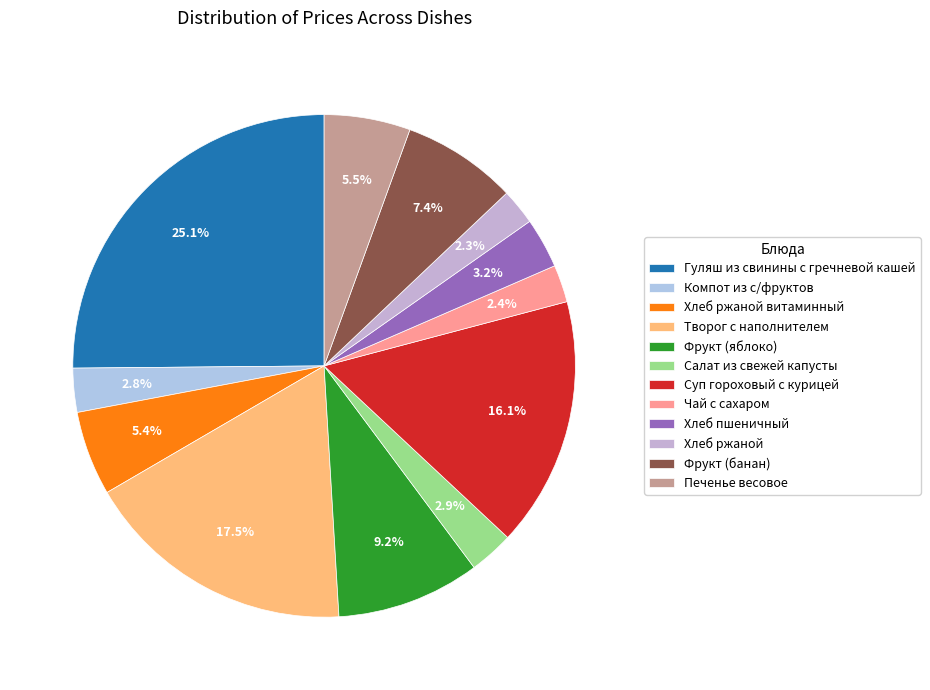

To the nearest percent, what is the combined percentage of Суп гороховый с курицей and Фрукт (яблоко)?

25%